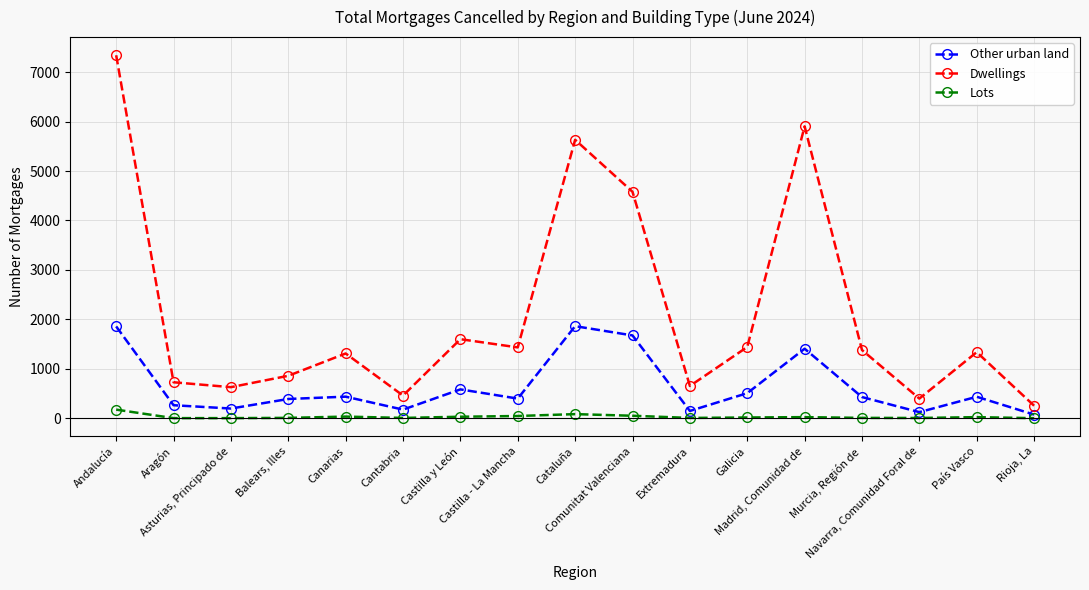

At how many categories does at least one series exceed 5000?

3